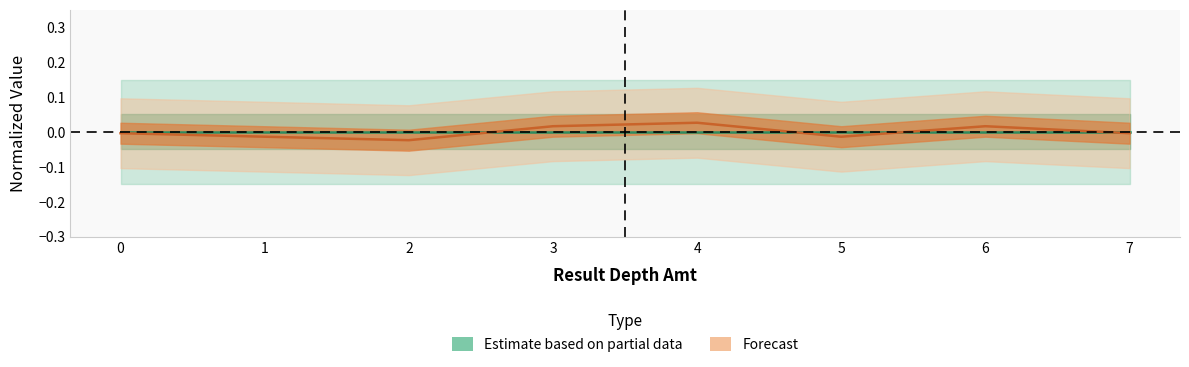

Reading left to right, transcribe all the data shown in this chart.

0=-0.0	1=-0.0	2=-0.0	3=0.0	4=0.0	5=-0.0	6=0.0	7=-0.0